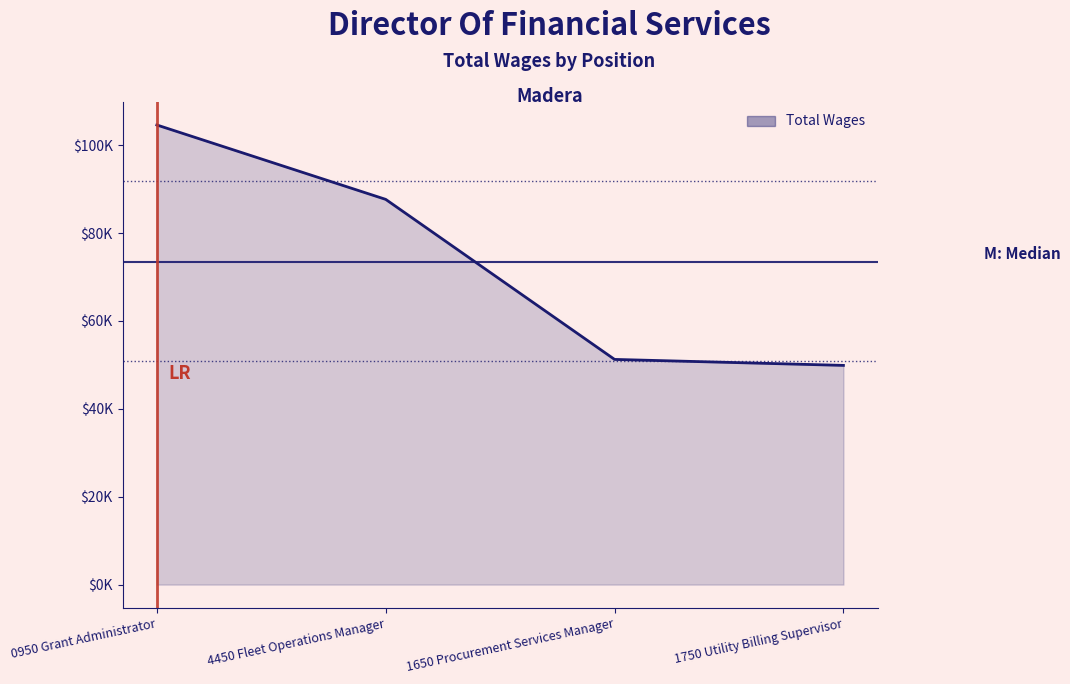

Does the chart have visible grid lines?

No